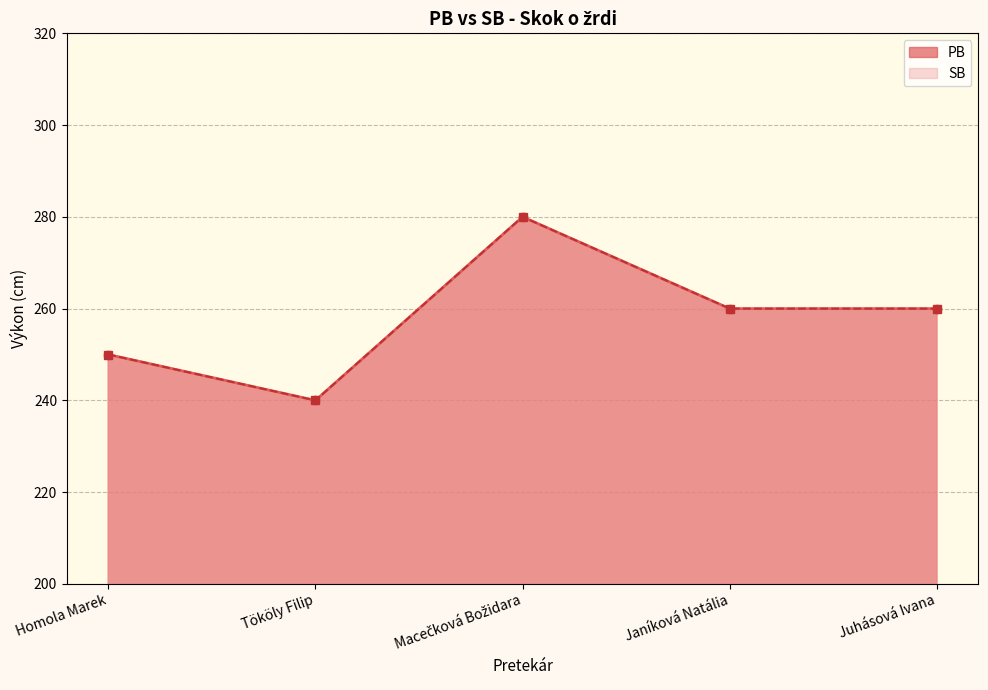

Reading right to left, list all the values displayed in this chart.

PB: Juhásová Ivana=260	Janíková Natália=260	Macečková Božidara=280	Tököly Filip=240	Homola Marek=250
SB: Juhásová Ivana=260	Janíková Natália=260	Macečková Božidara=280	Tököly Filip=240	Homola Marek=250